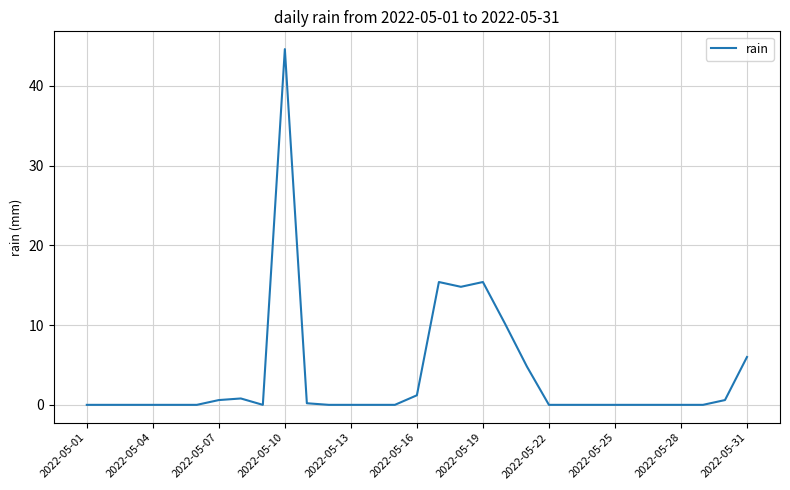

True or false: the data has more than 2 interior local peaks.

True